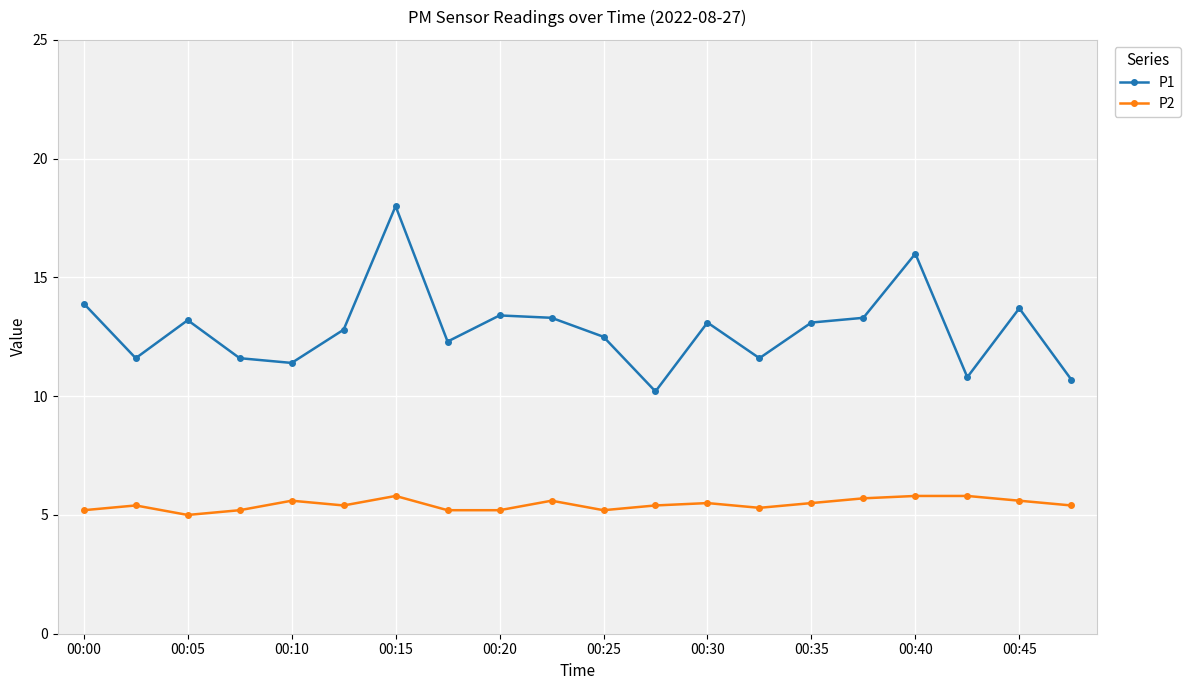

True or false: P2 and P1 intersect in this chart.

False